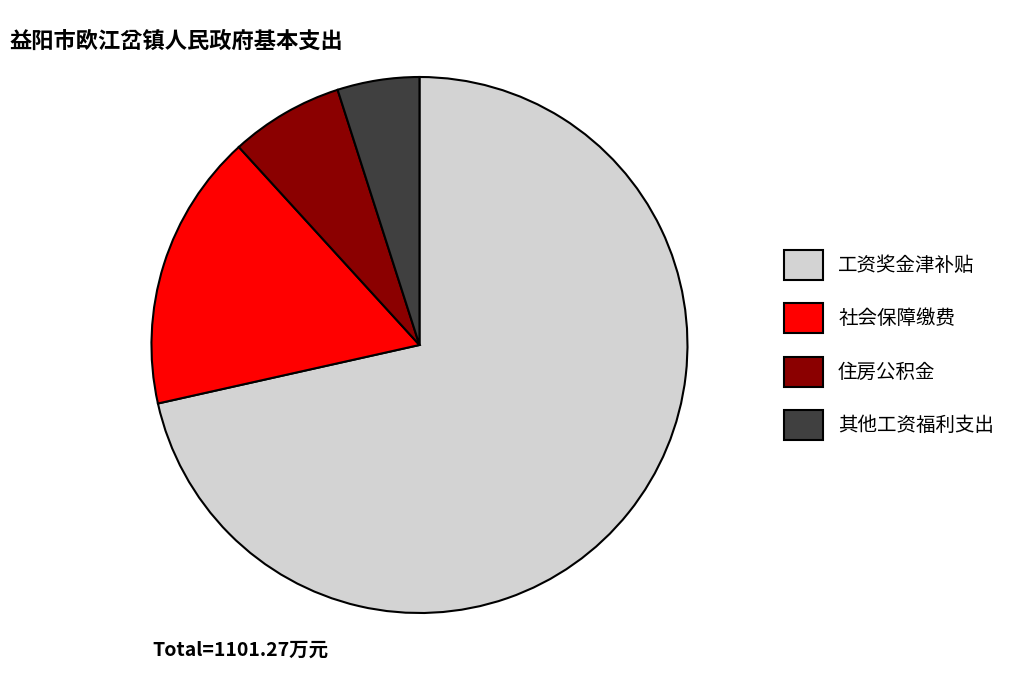

Between 社会保障缴费 and 住房公积金, which is larger?

社会保障缴费